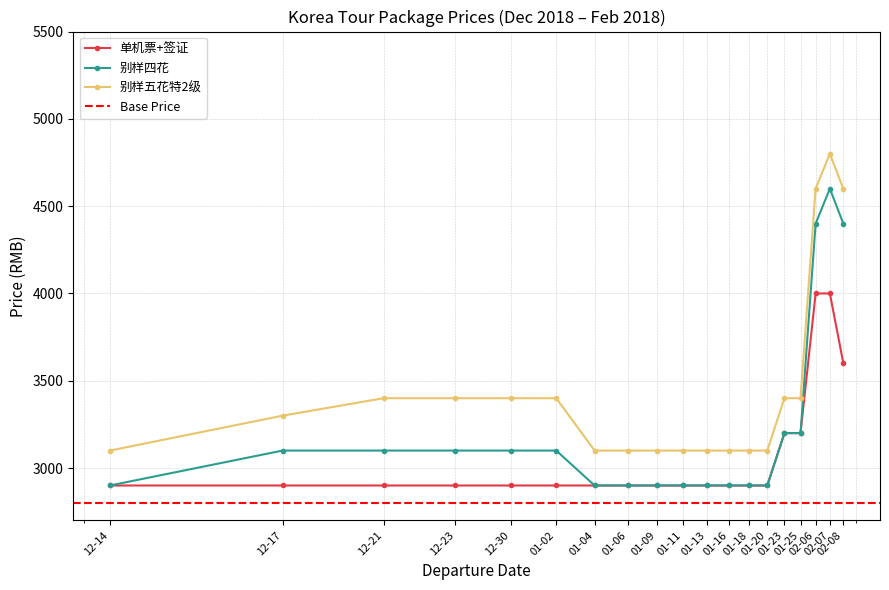

At 01-11, list the series in order from smallest to largest.

单机票+签证, 别样四花, 别样五花特2级